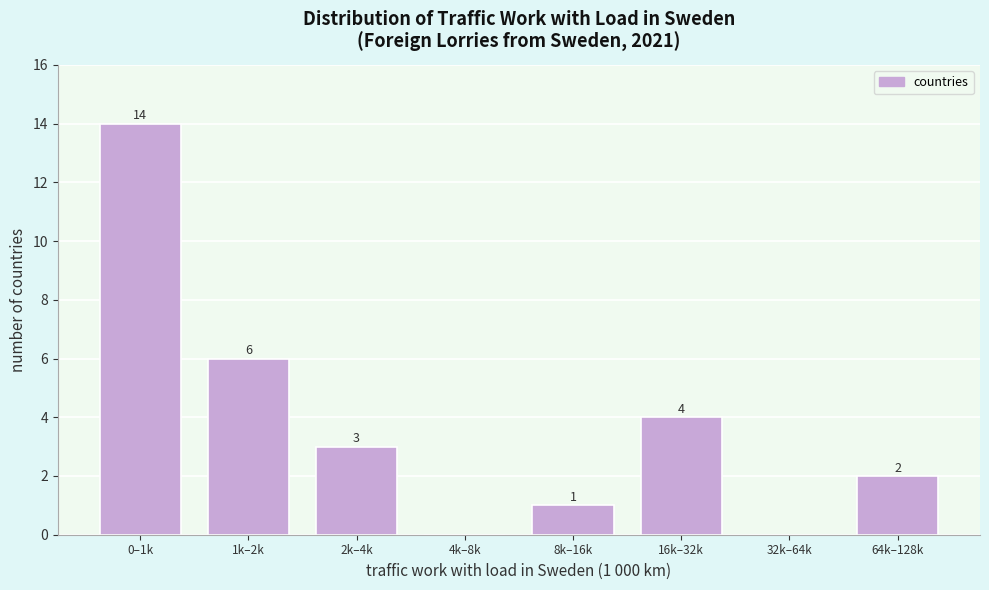

Reading left to right, extract all data points from this chart.

0–1k=14	1k–2k=6	2k–4k=3	4k–8k=0	8k–16k=1	16k–32k=4	32k–64k=0	64k–128k=2